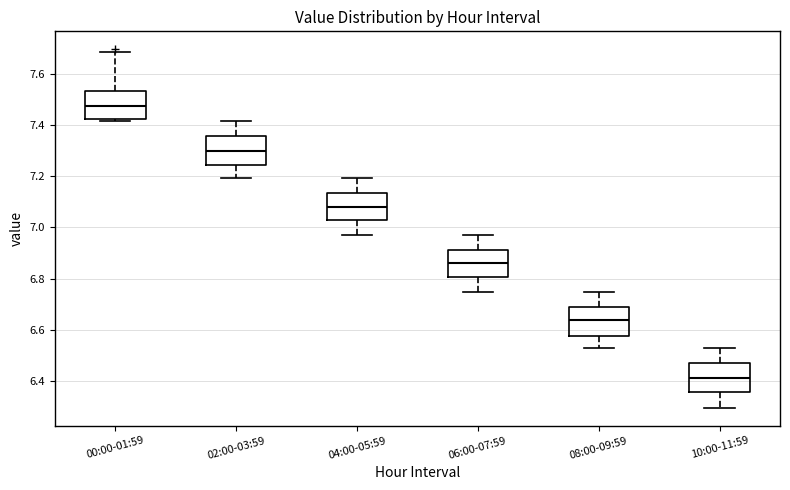

Where does the upper whisker of the box for 06:00-07:59 end on the y-axis? The values are not printed on the chart, so give them approximately, as read against the axis.

6.98